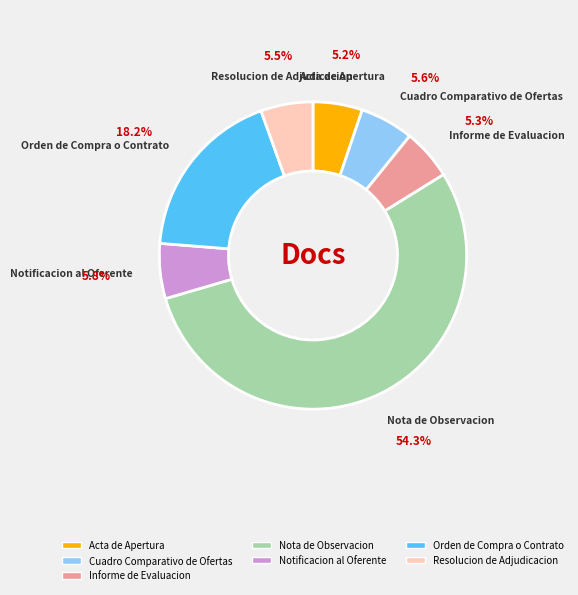

How many segments does this pie chart have?

7